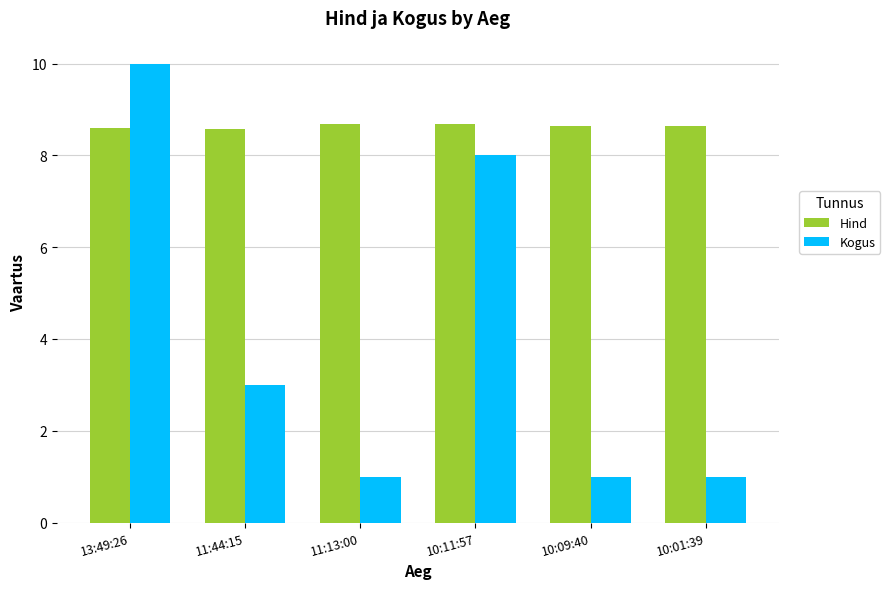

What is the highest value of the Hind series?

8.7